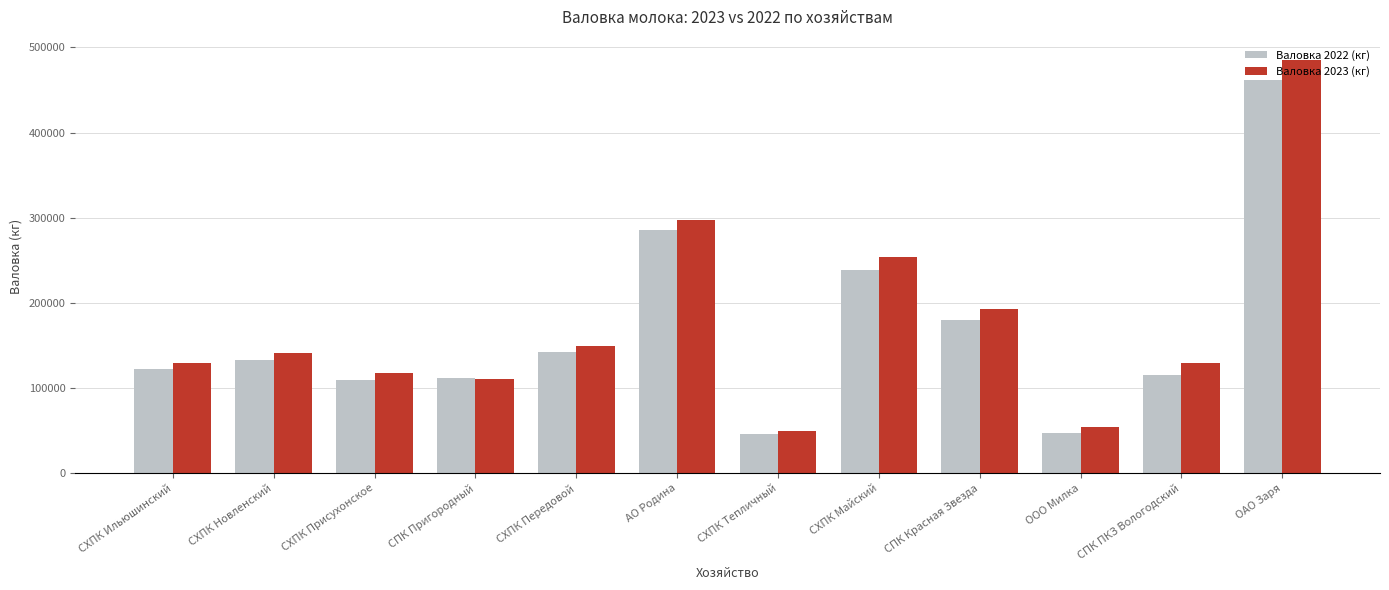

What is the spread (max minus min) of values at СХПК Майский?

14877